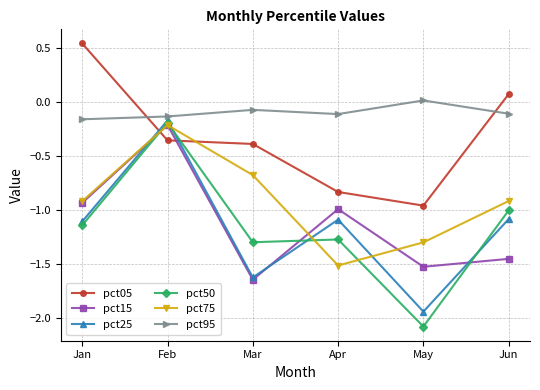

Which category has the lowest value across all series?

May